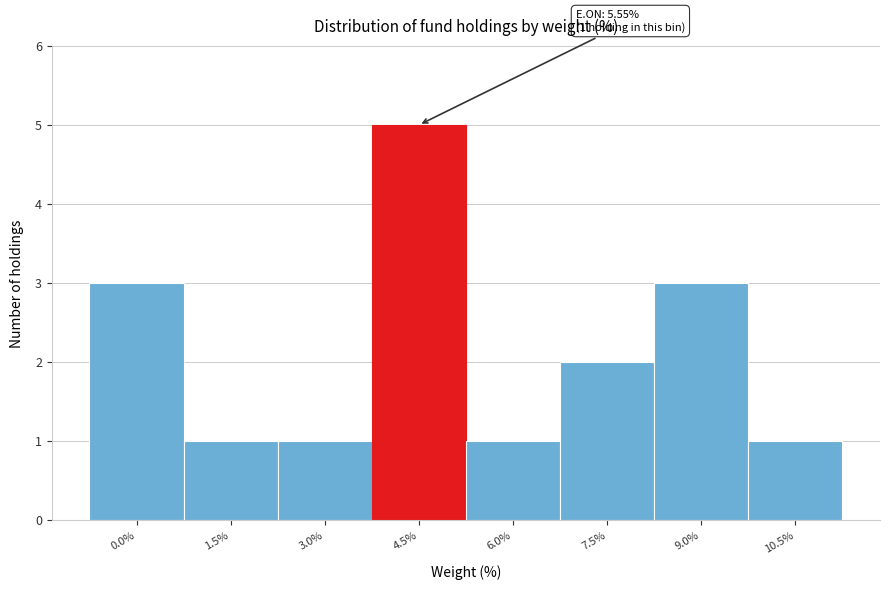

Reading right to left, transcribe all the data shown in this chart.

1	3	2	1	5	1	1	3